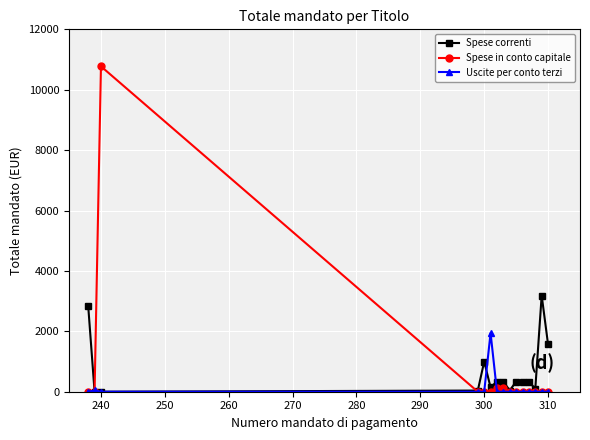

At how many categories does at least one series exceed 8654?

1